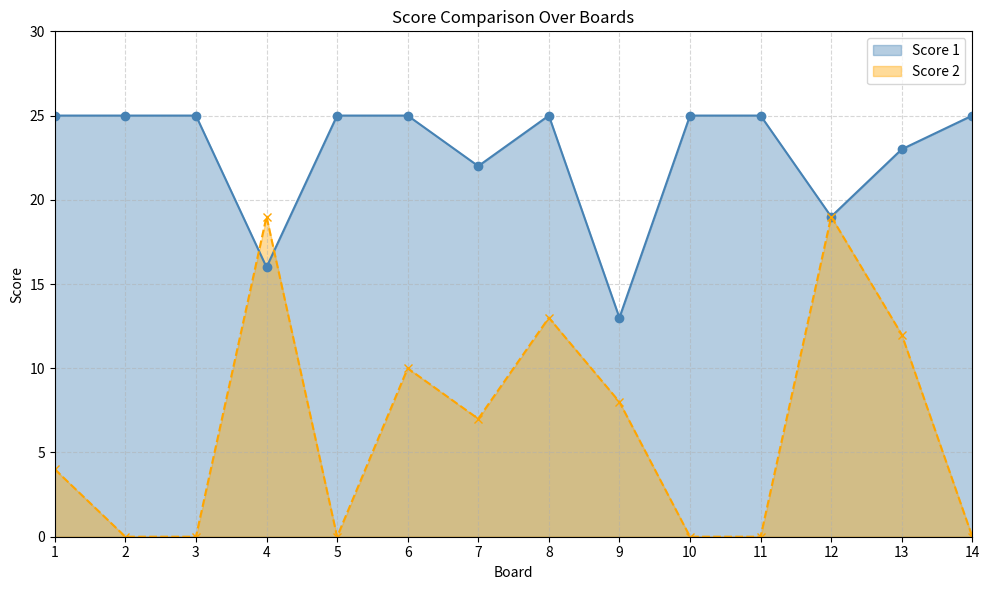

What is the difference between the highest and lowest values at 10?

25